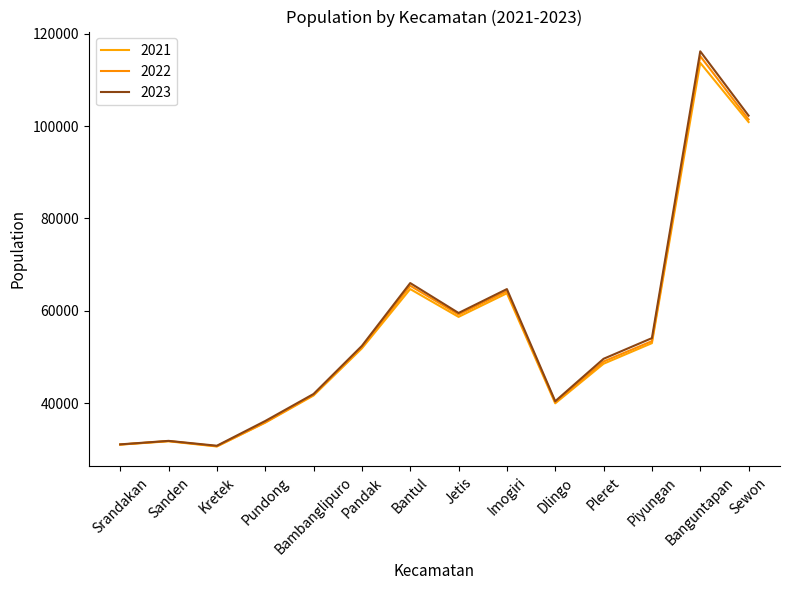

Which series changed the most between Bantul and Piyungan?

2022